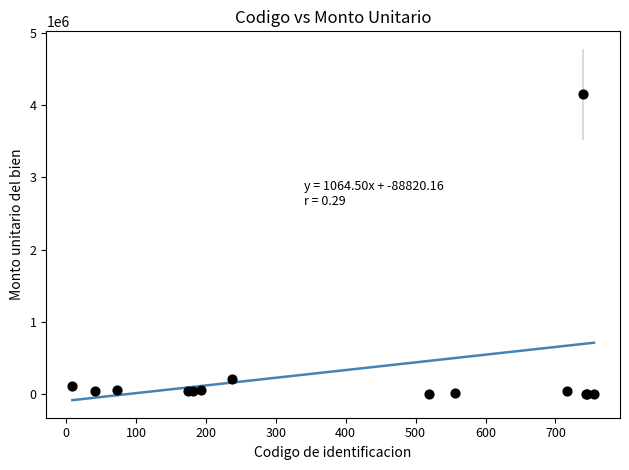

What Y value in the scatter plot is closest to 2075000?

216000